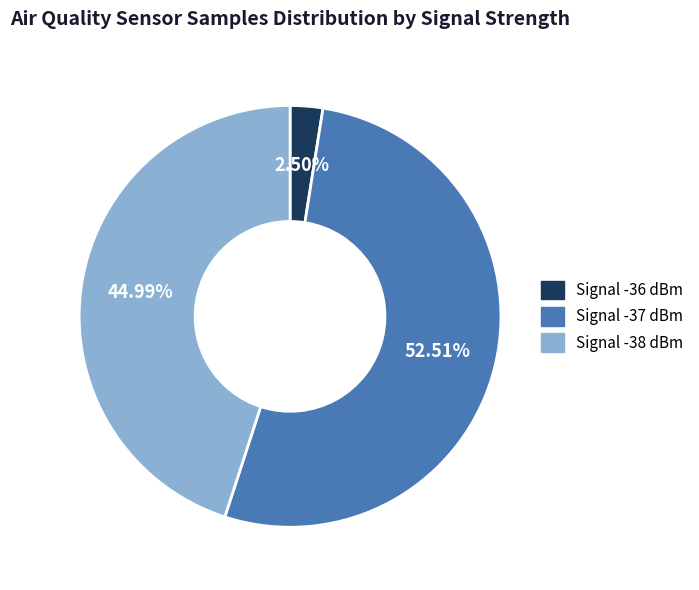

Do Signal -36 dBm and Signal -38 dBm together represent more than half of the pie?

No